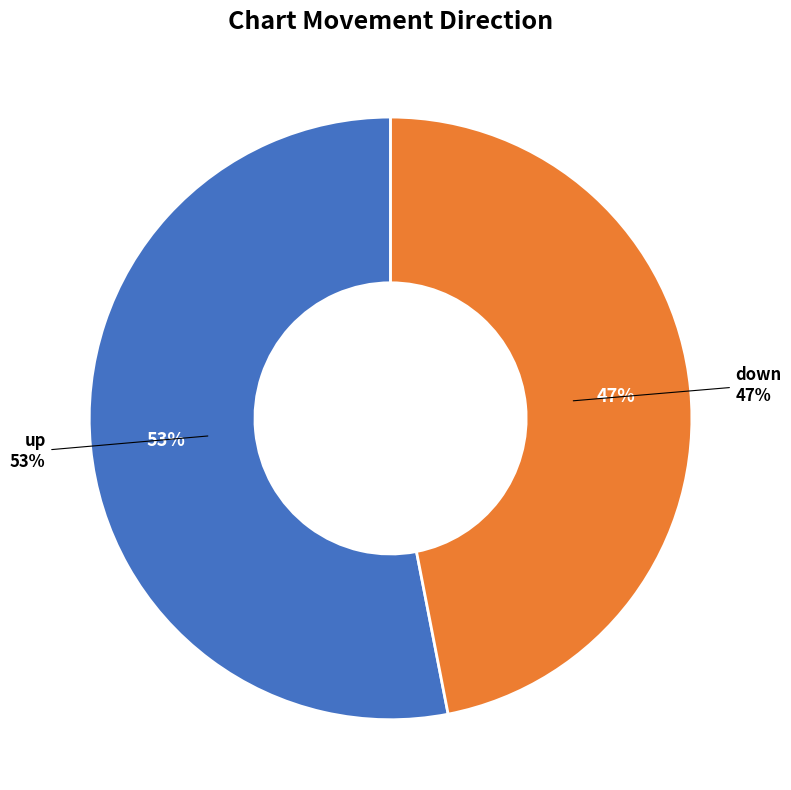

Which category accounts for the majority?

up